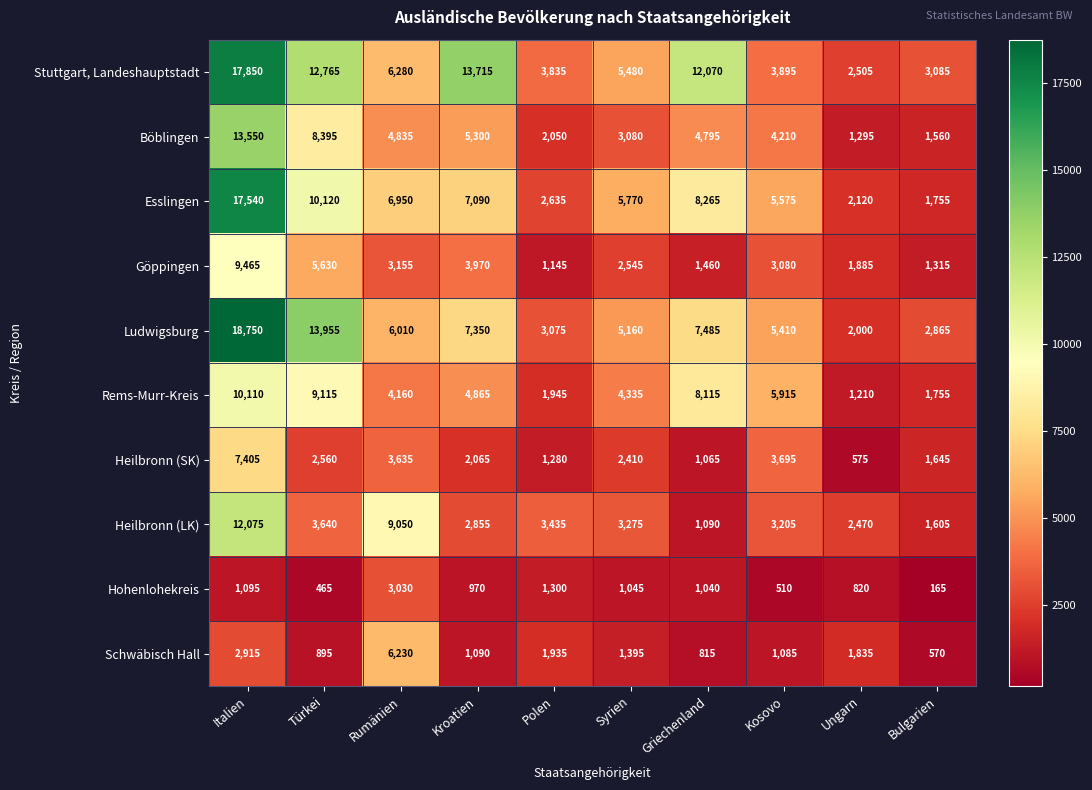

At which category does the chart reach its peak across all series?

Italien